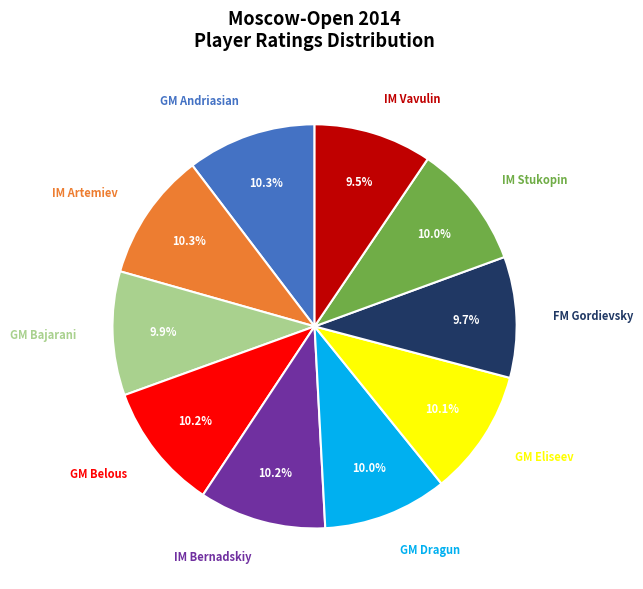

What is the ratio of the value at FM Gordievsky to the value at GM Belous?

1.0